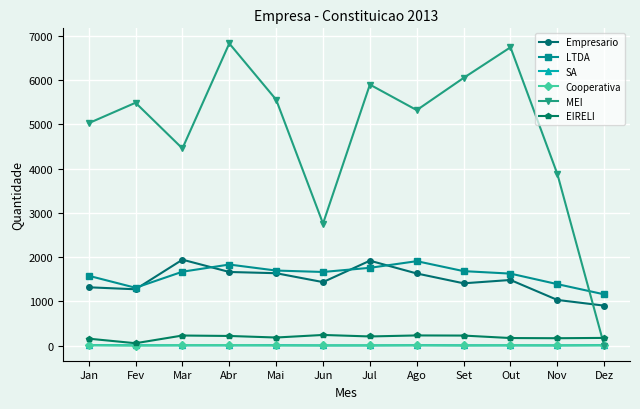

How many distinct data groups are displayed?

6